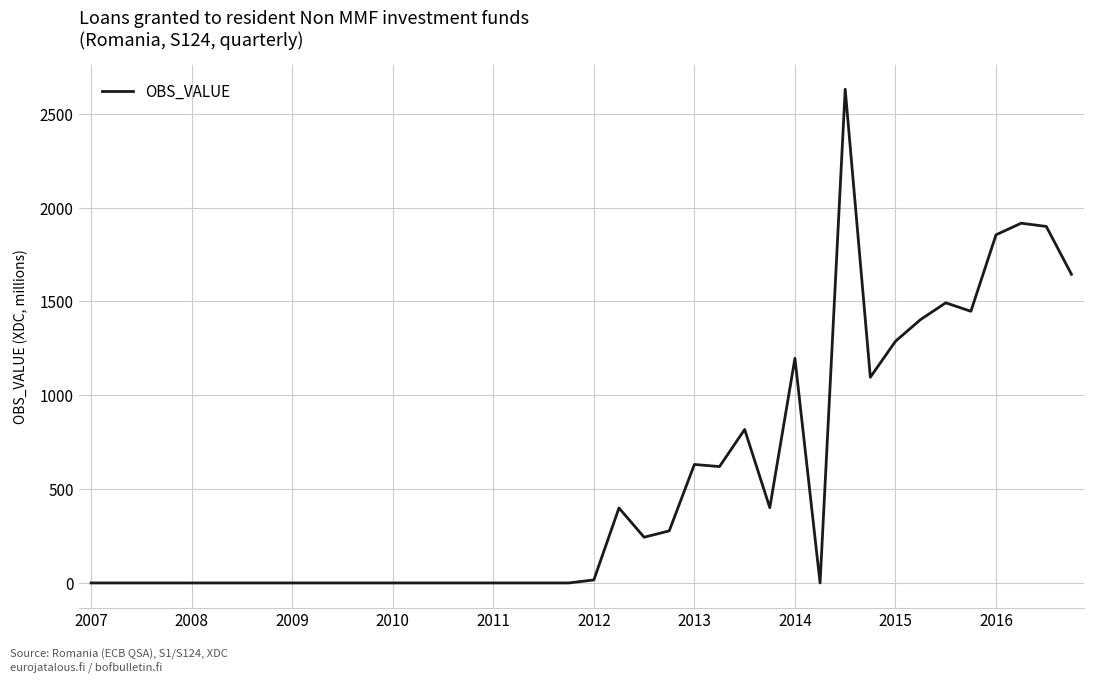

What is the greatest value displayed?

2630.2